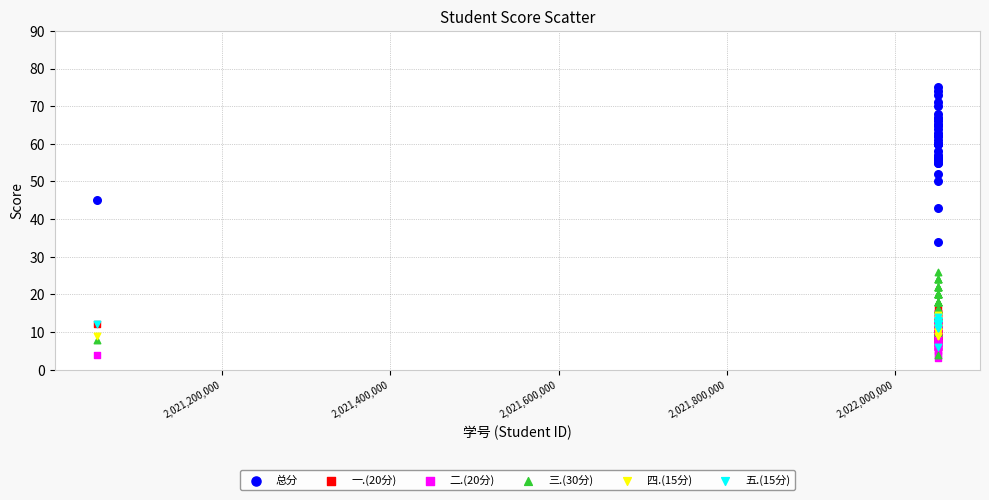

Which series reaches the maximum Y coordinate?

总分